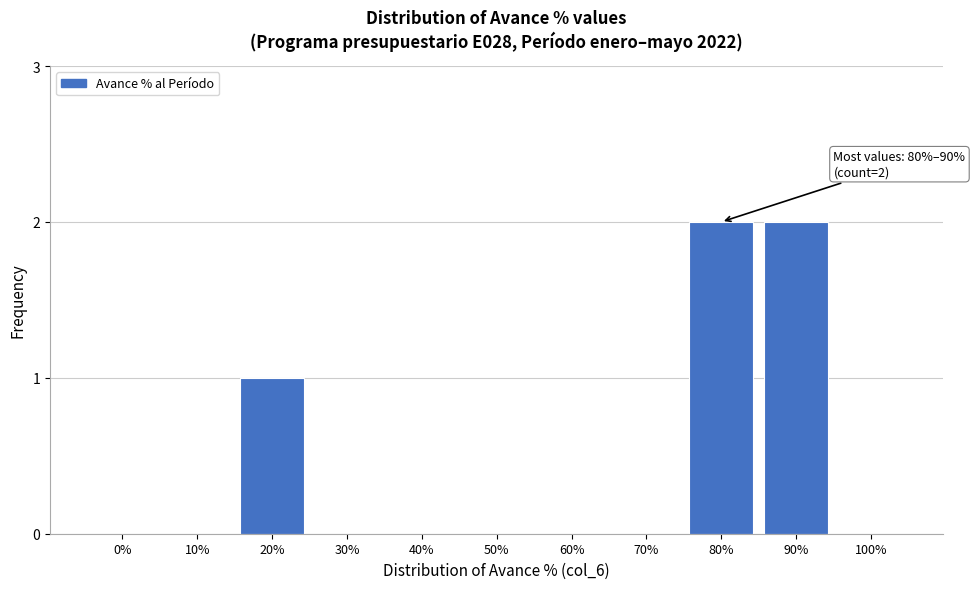

Reading right to left, extract all data points from this chart.

100%=0	90%=2	80%=2	70%=0	60%=0	50%=0	40%=0	30%=0	20%=1	10%=0	0%=0